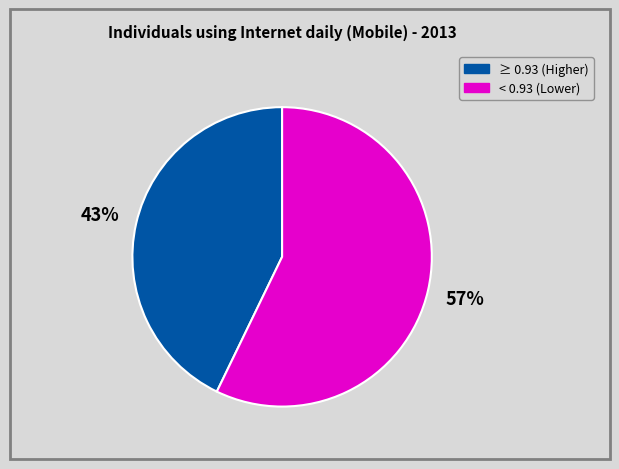

How many segments does this pie chart have?

2